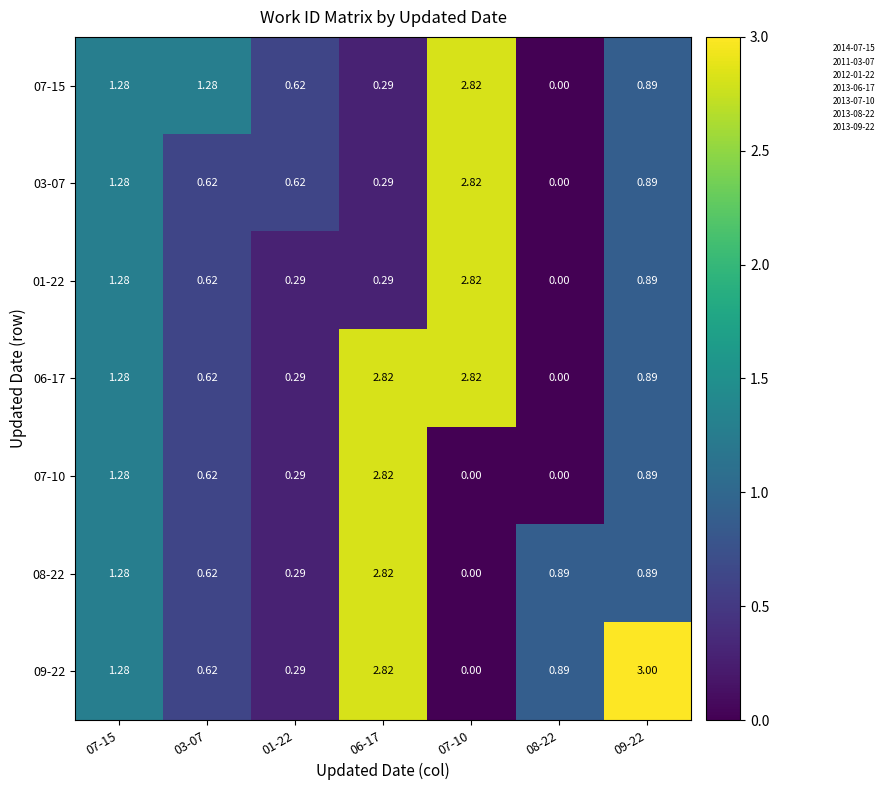

Which series has the largest total across all categories?

09-22